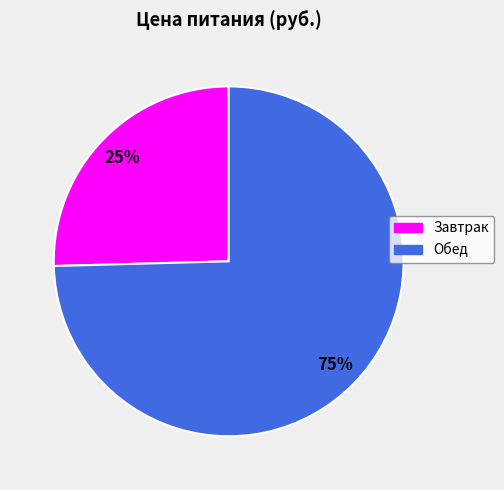

To the nearest percent, what is the combined percentage of Обед and Завтрак?

100%